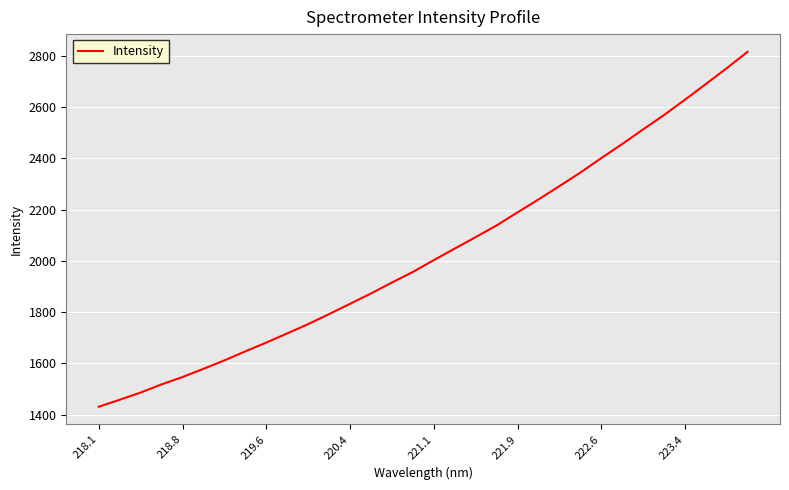

What is the smallest value displayed?

1430.5